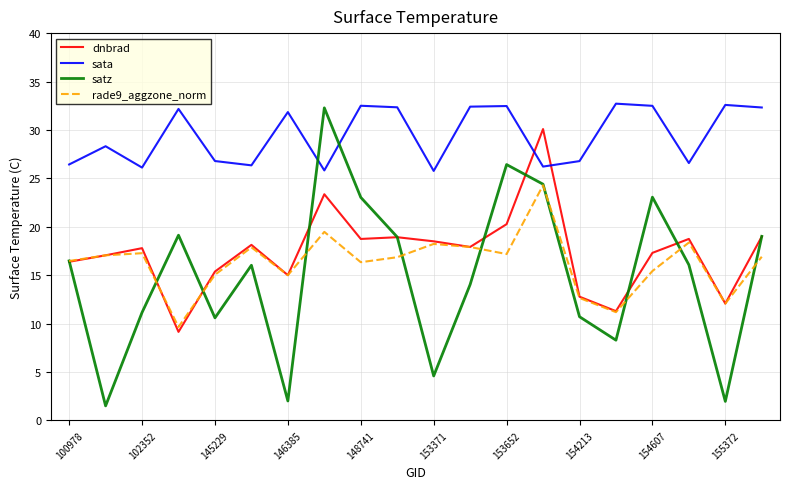

True or false: dnbrad and sata intersect in this chart.

True